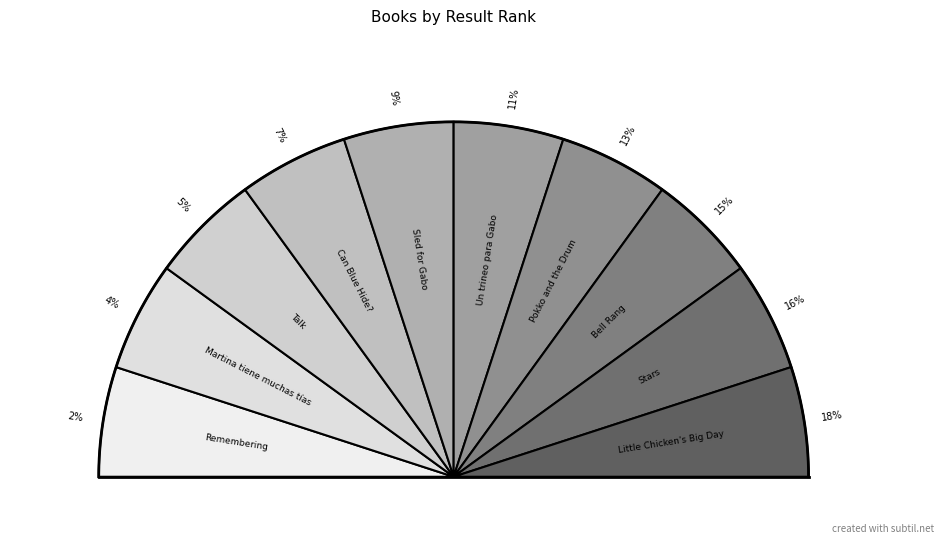

Which category has the biggest portion of the pie?

Little Chicken's Big Day